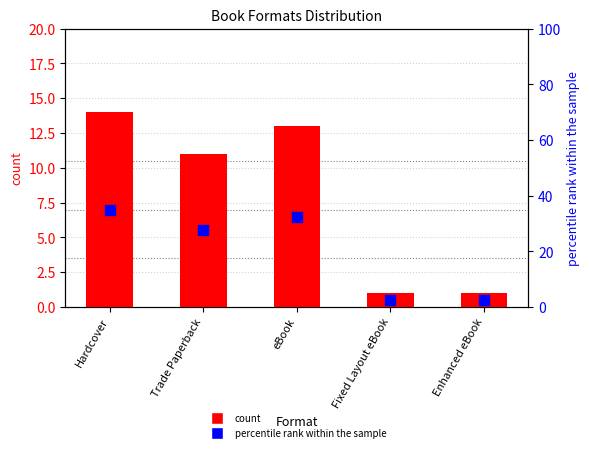

Which series contains the highest Y value?

percentile rank within the sample